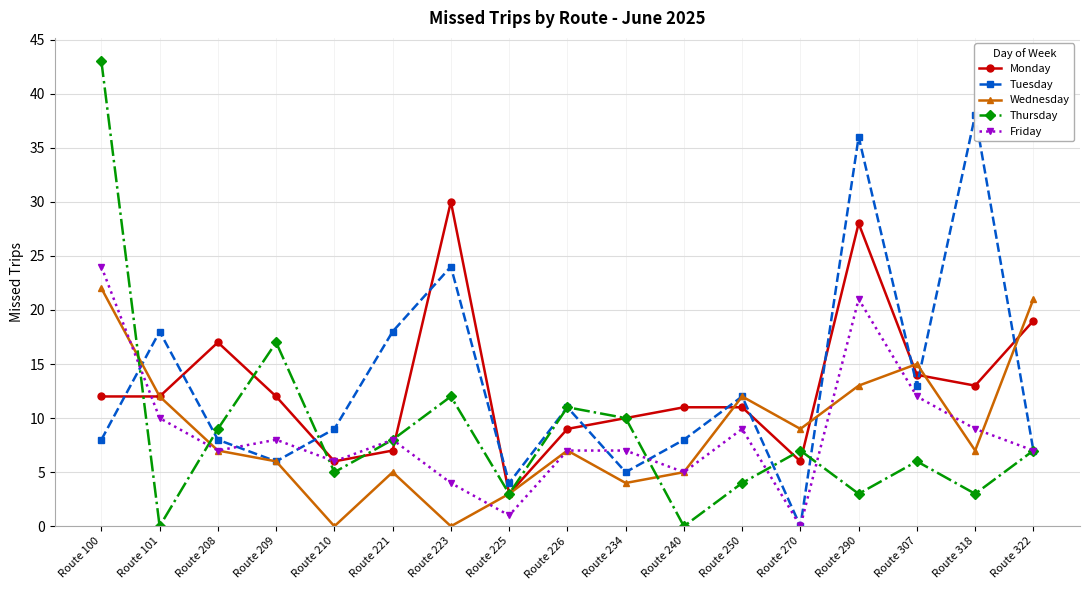

How many interior local peaks does the Friday series have?

4